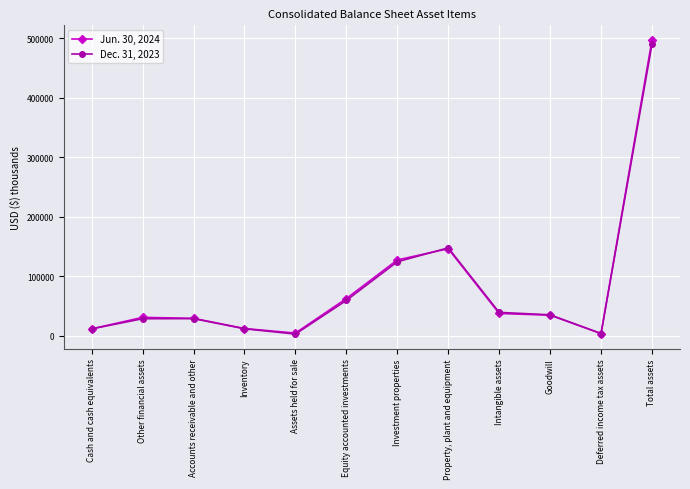

What is the label of the 3rd point from the left?

Accounts receivable and other